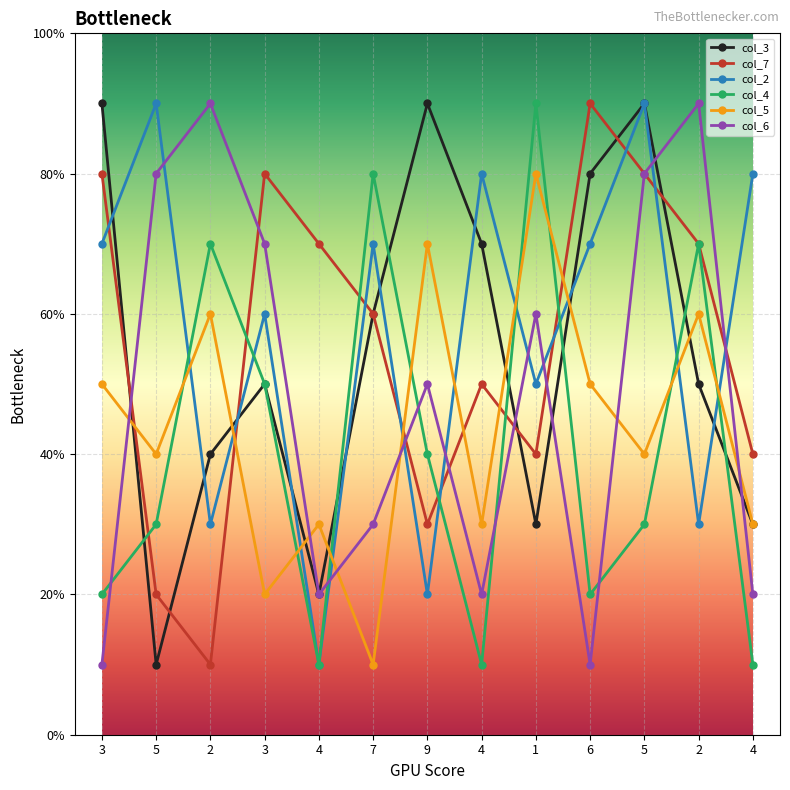

In col_3, how many points are lower than both neighbors (excluding endpoints)?

3